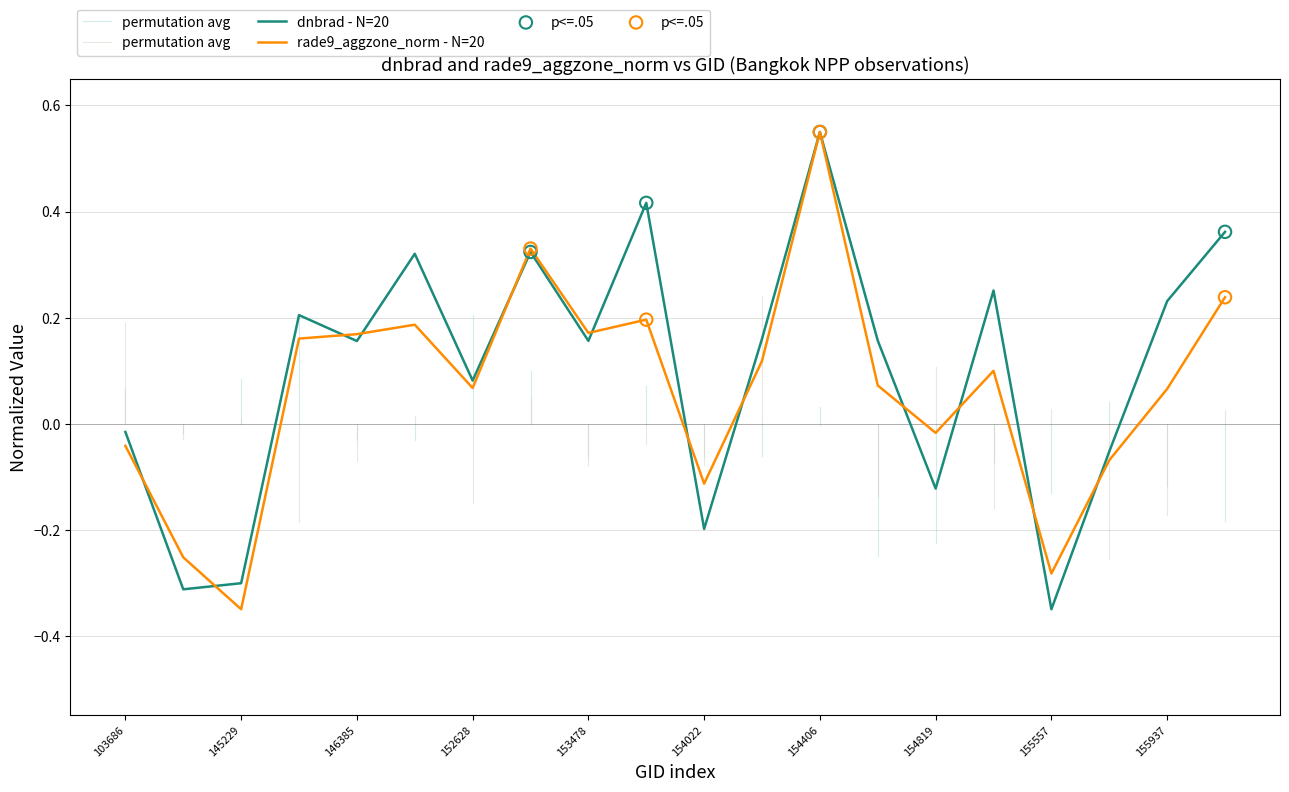

At which category is the sum across all series the highest?

154406